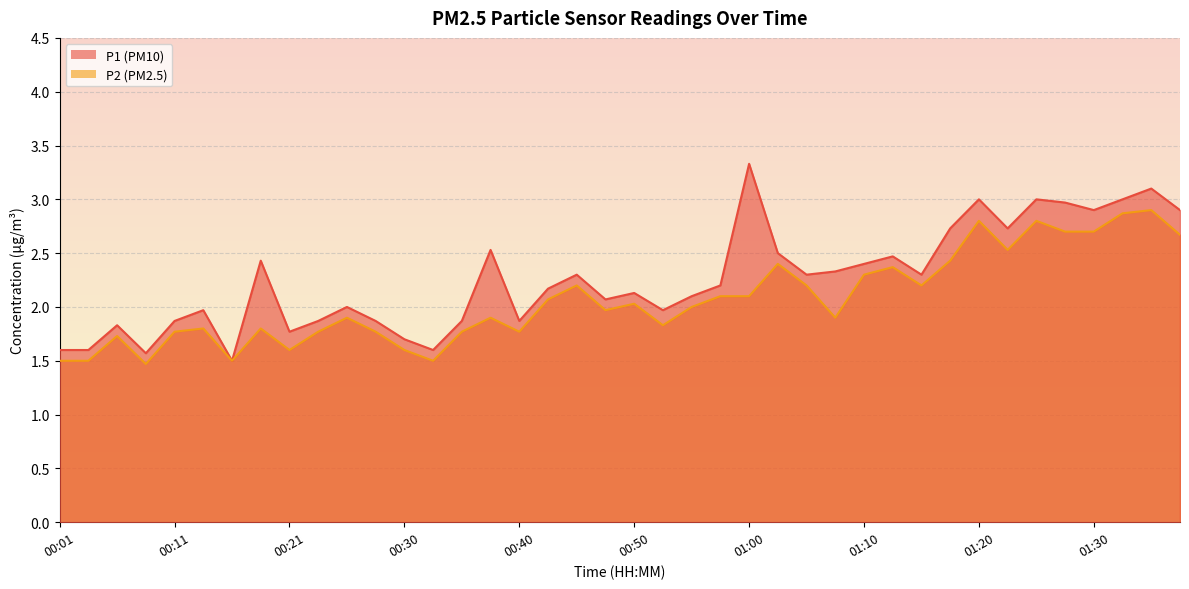

At how many categories does at least one series exceed 1?

40